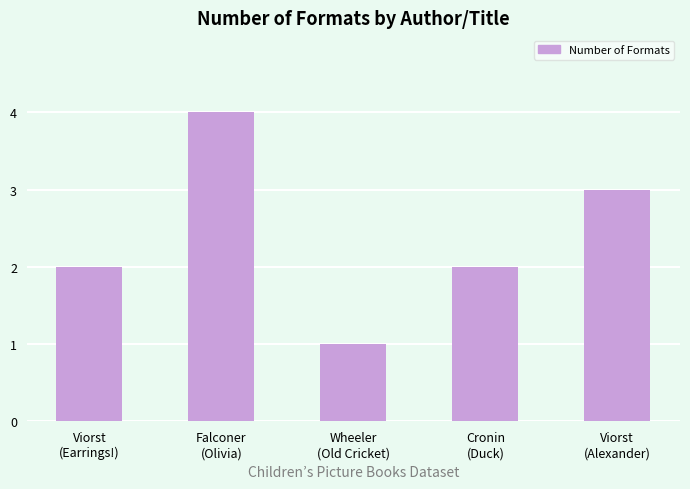

What is the label of the 1st bar from the left?

Viorst
(Earrings!)